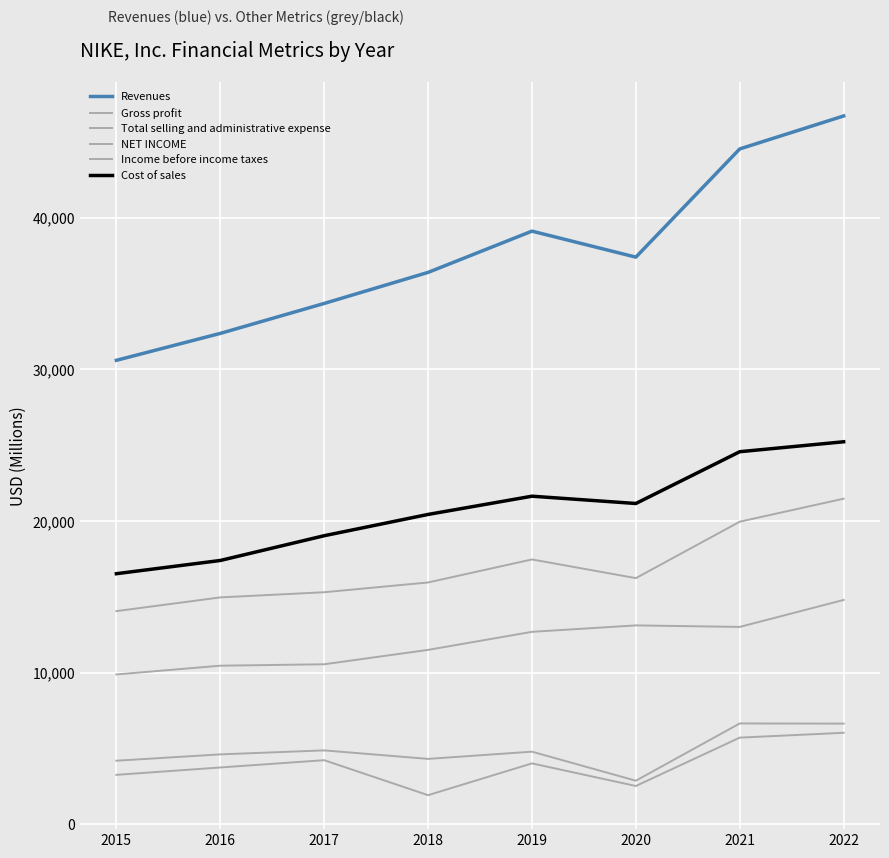

Reading right to left, list all the values displayed in this chart.

Revenues: 46710	44538	37403	39117	36397	34350	32376	30601
Gross profit: 21479	19962	16241	17474	15956	15312	14971	14067
Total selling and administrative expense: 14804	13025	13126	12702	11511	10563	10469	9892
NET INCOME: 6046	5727	2539	4029	1933	4240	3760	3273
Income before income taxes: 6651	6661	2887	4801	4325	4886	4623	4205
Cost of sales: 25231	24576	21162	21643	20441	19038	17405	16534